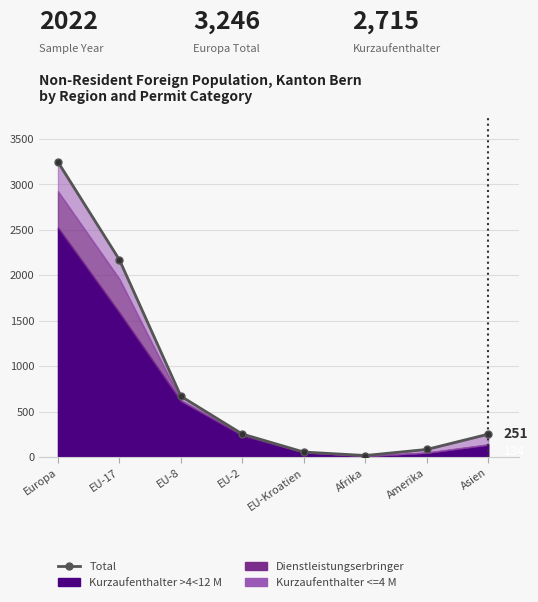

Rank the categories by value from lowest to highest.

Afrika, EU-Kroatien, Amerika, Asien, EU-2, EU-8, EU-17, Europa